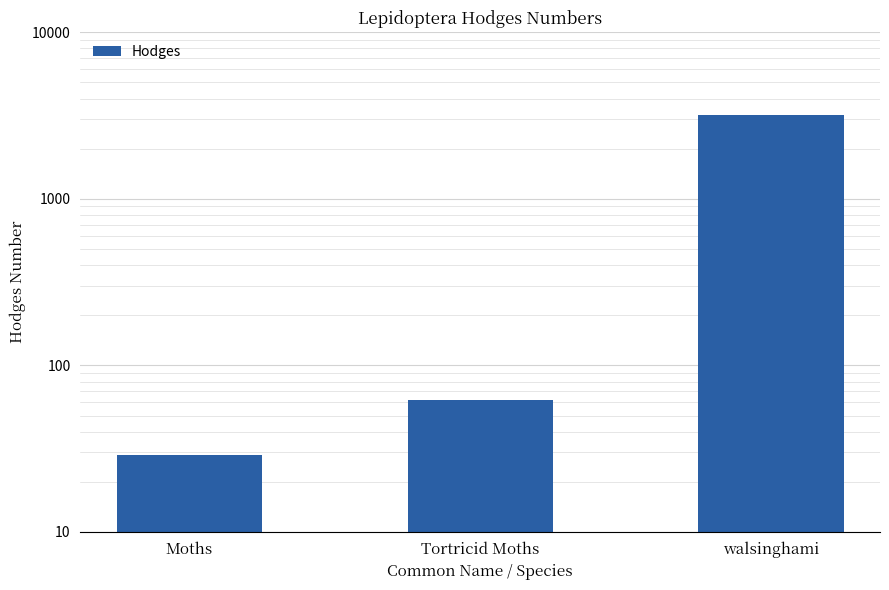

What position from the left is Moths?

1